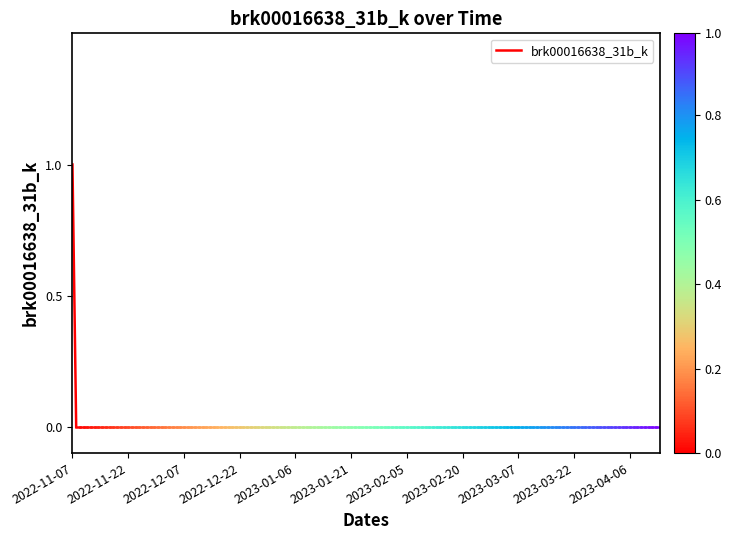

Which category has the lowest value across all series?

2022-11-22